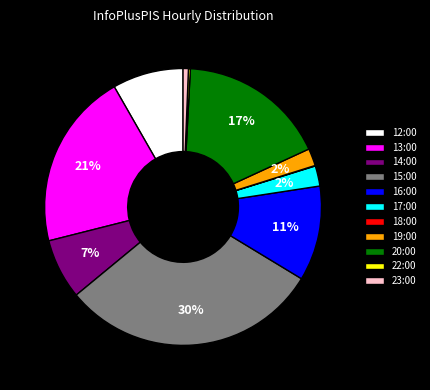

Between 13:00 and 16:00, which is larger?

13:00